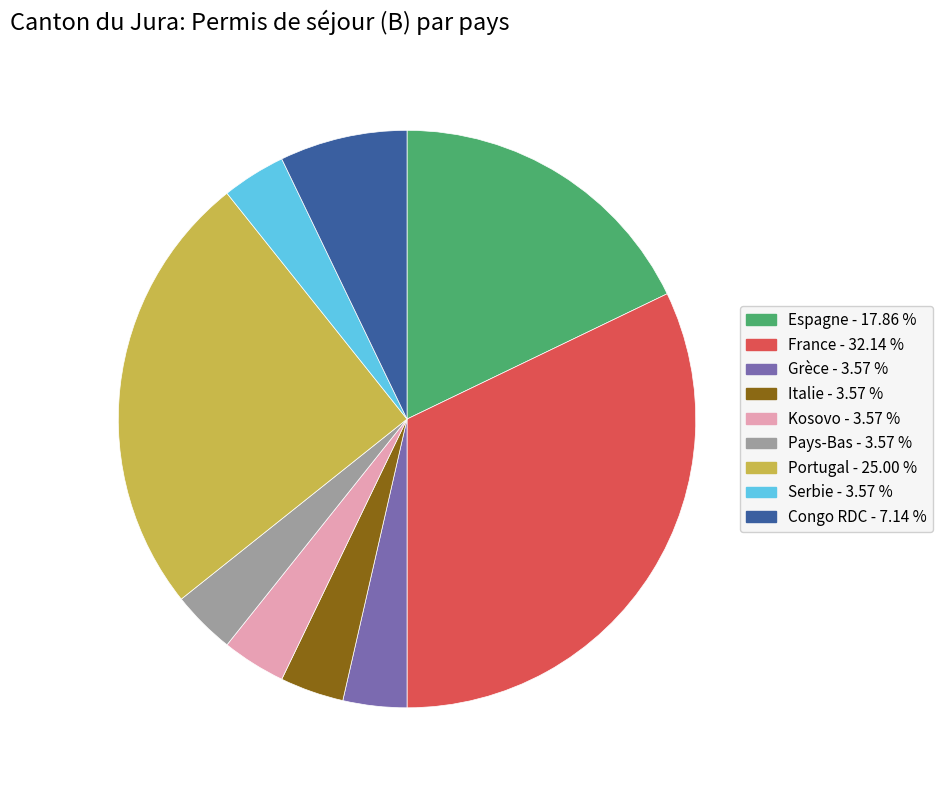

Combined, do Congo RDC and Portugal account for over 50%?

No